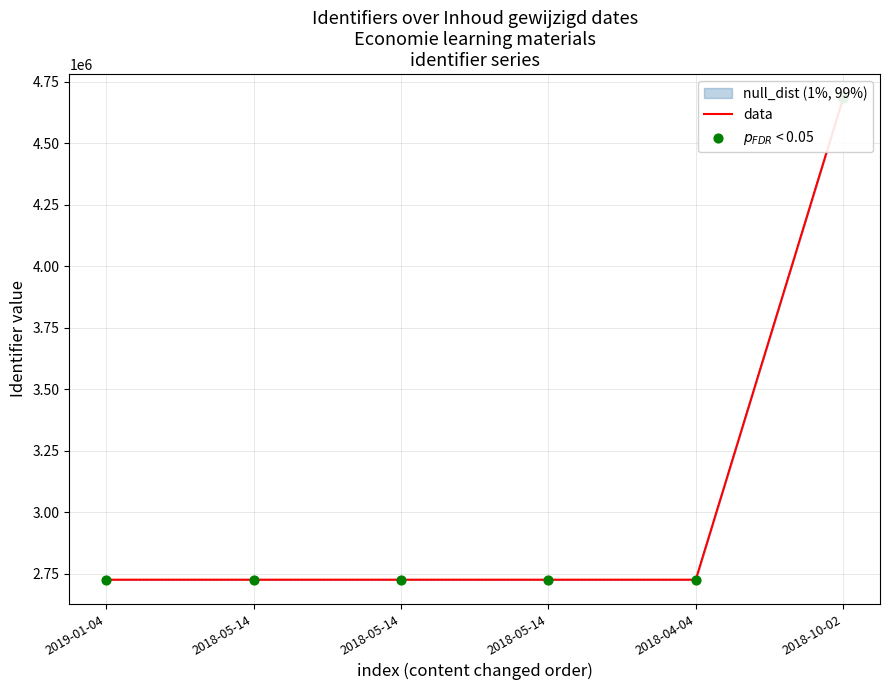

Which series has the largest total across all categories?

data